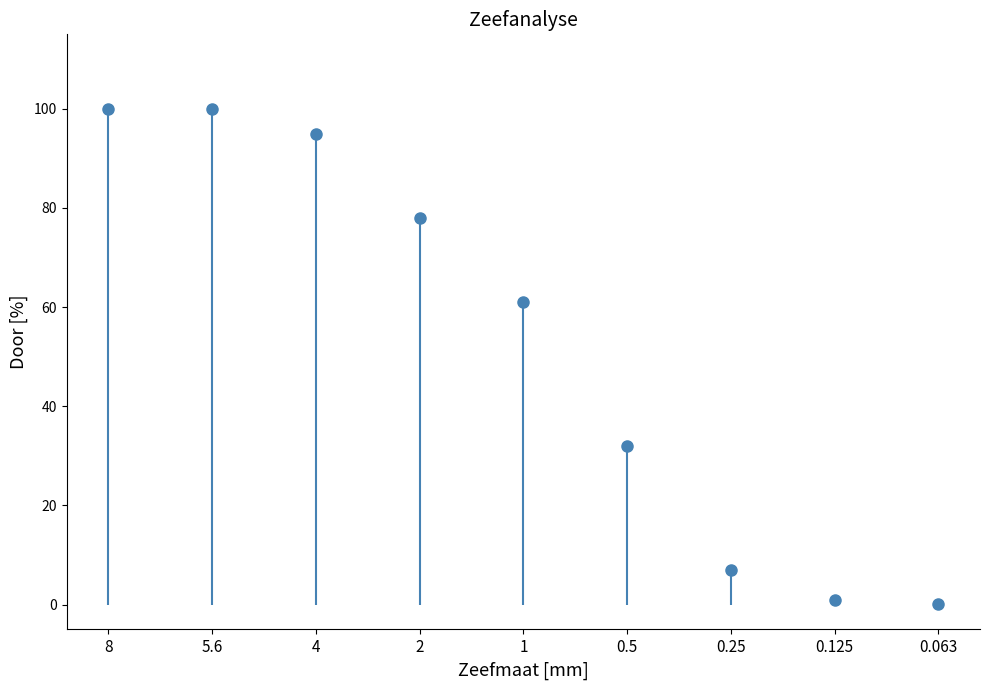

What is the approximate value at 0.25?

7.0